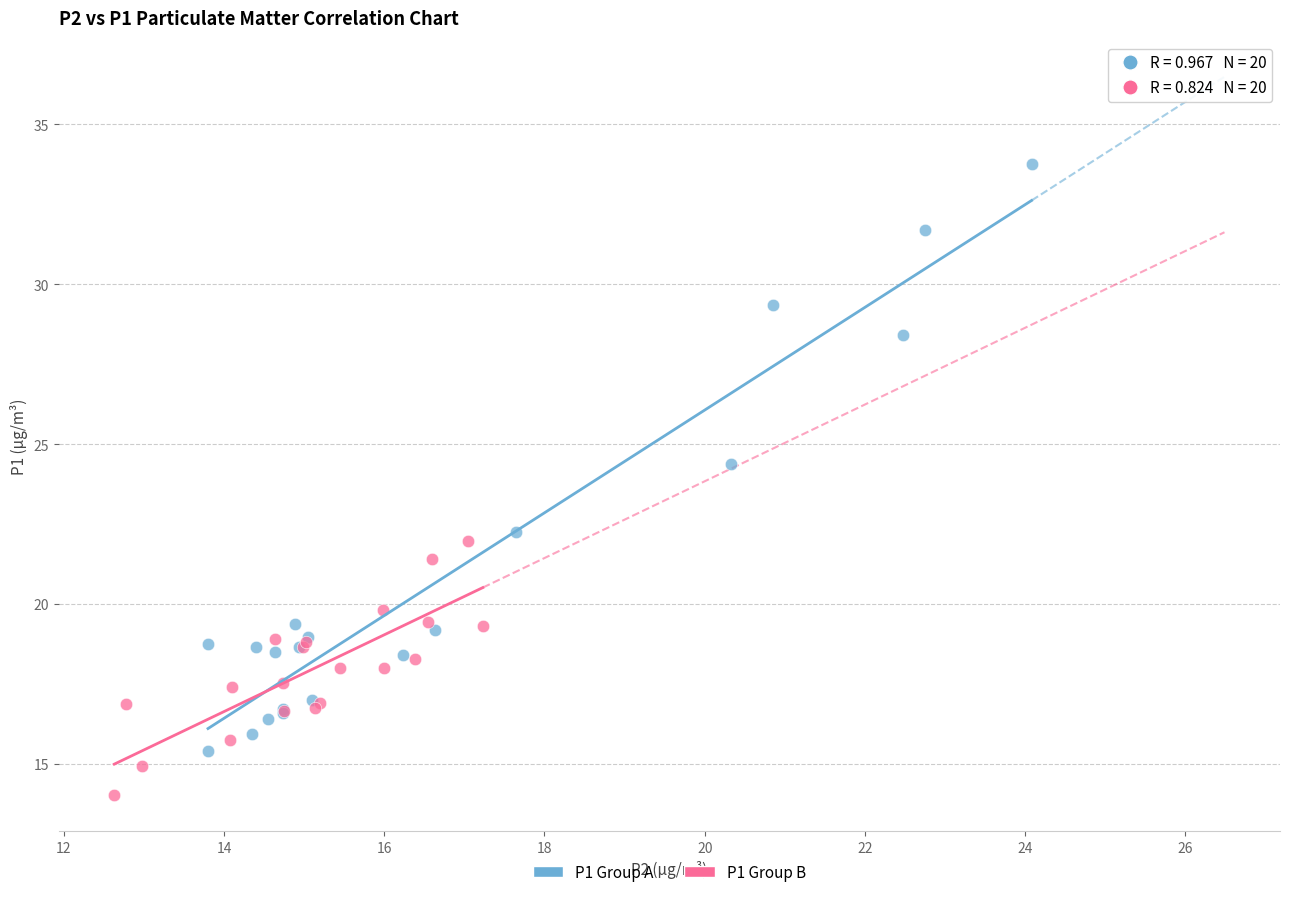

Which series has the largest Y range (max minus min)?

P1 Group A